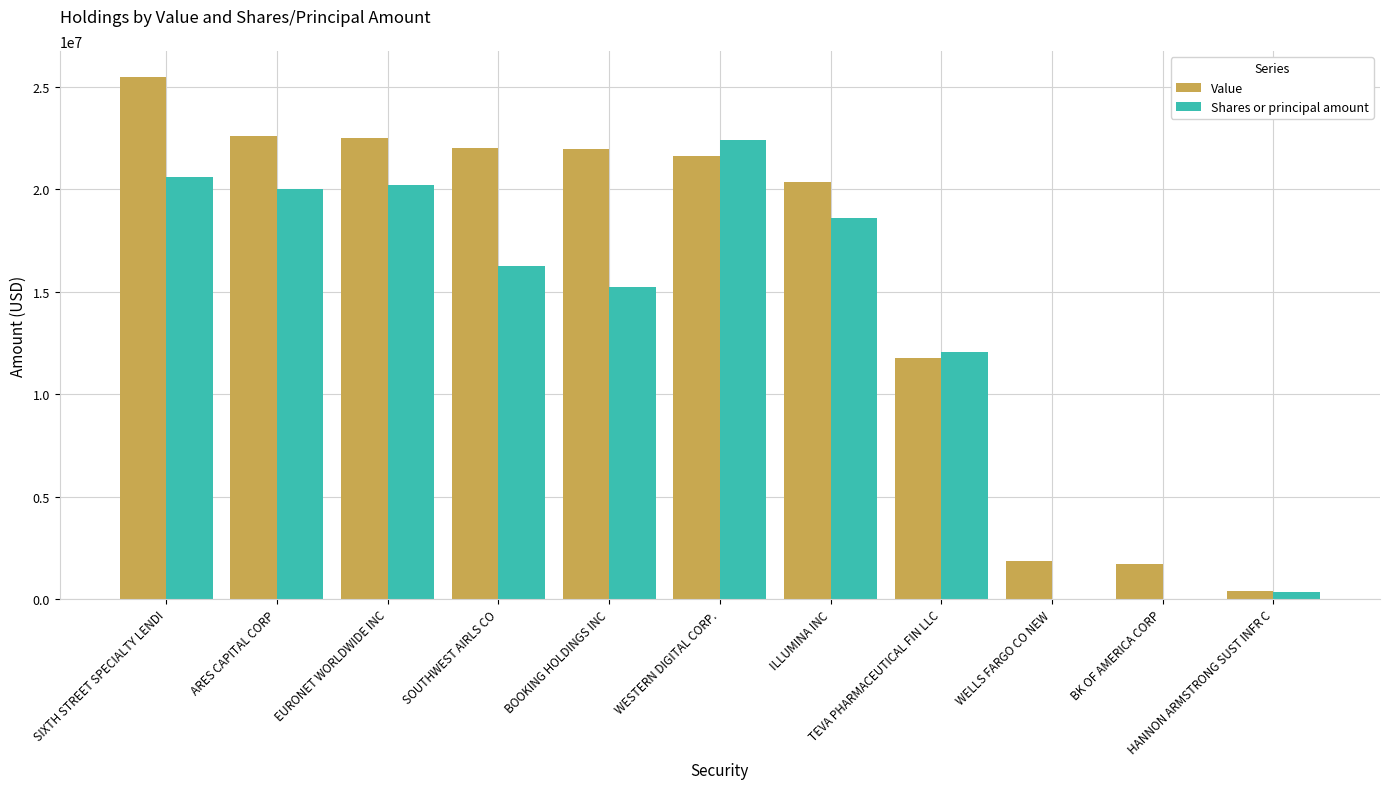

What is the sum of all Value values?

172167000